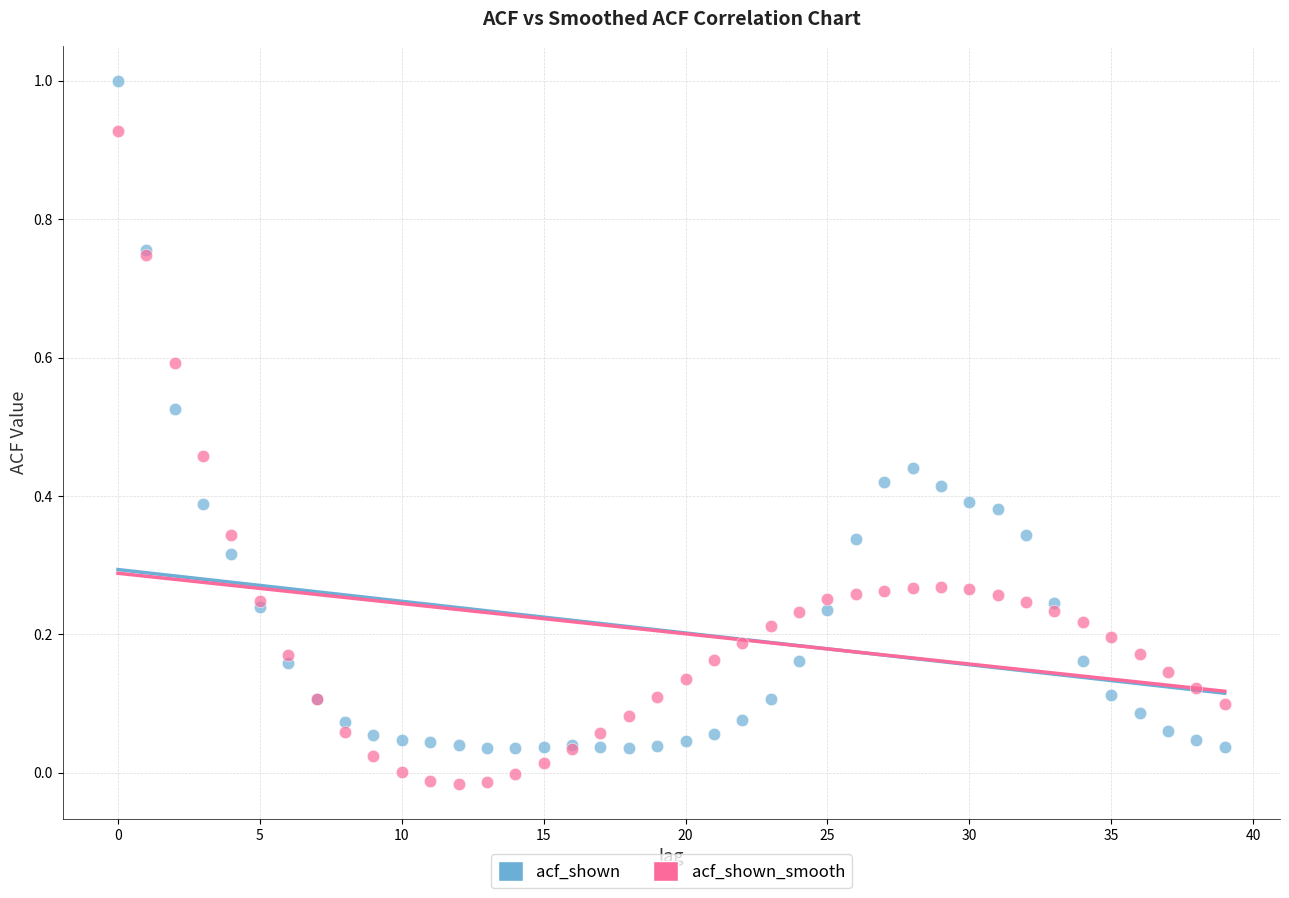

What are all the series names shown in the legend?

acf_shown, acf_shown_smooth